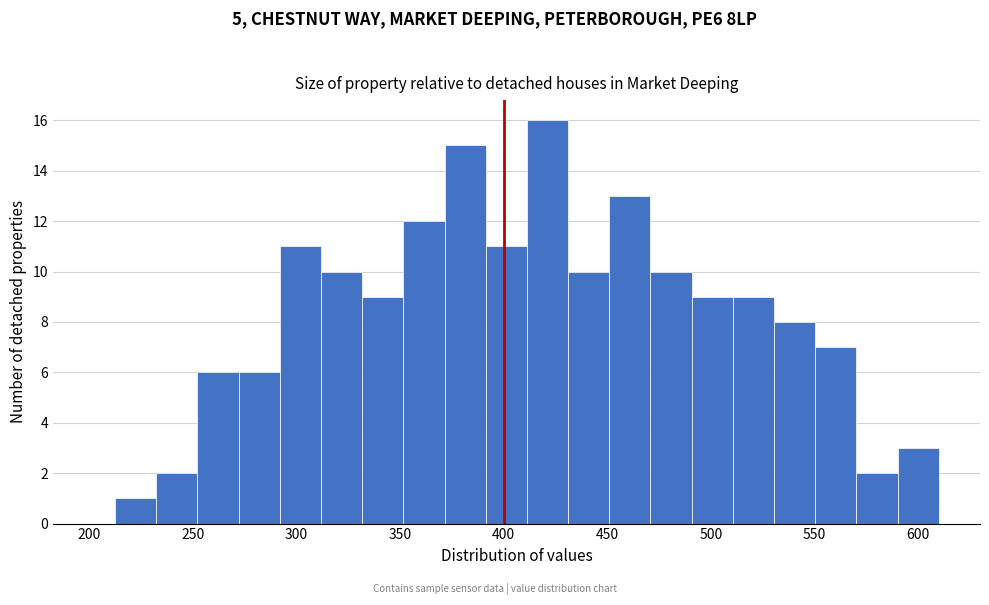

Around what value on the x-axis is the tallest bar? Give the approximate position of its centre, as read against the axis.

420